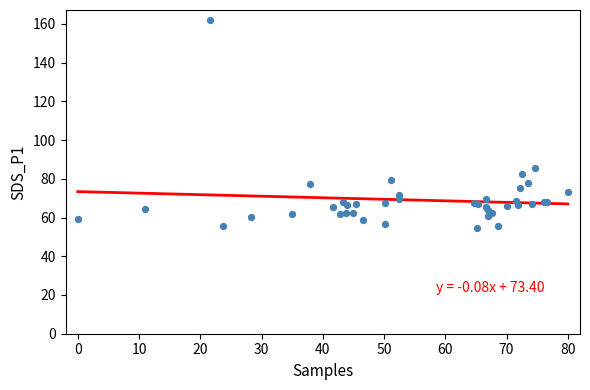

What Y value in the scatter plot is closest to 108?

85.6